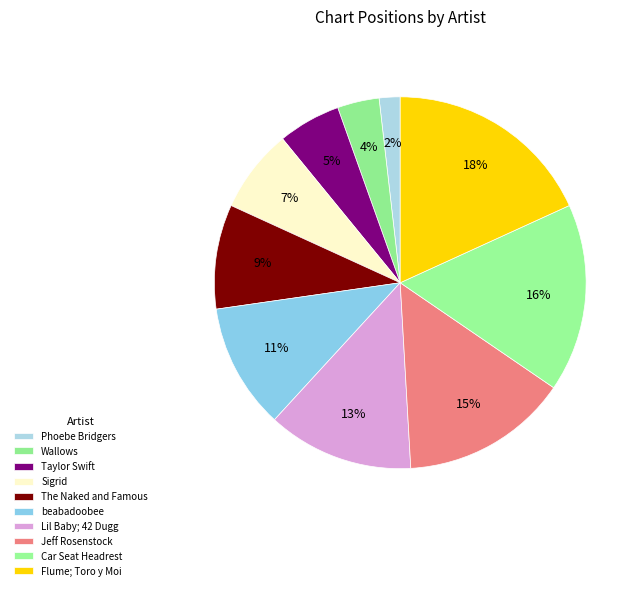

To the nearest percent, what is the difference between the largest and smallest slice percentages?

16%